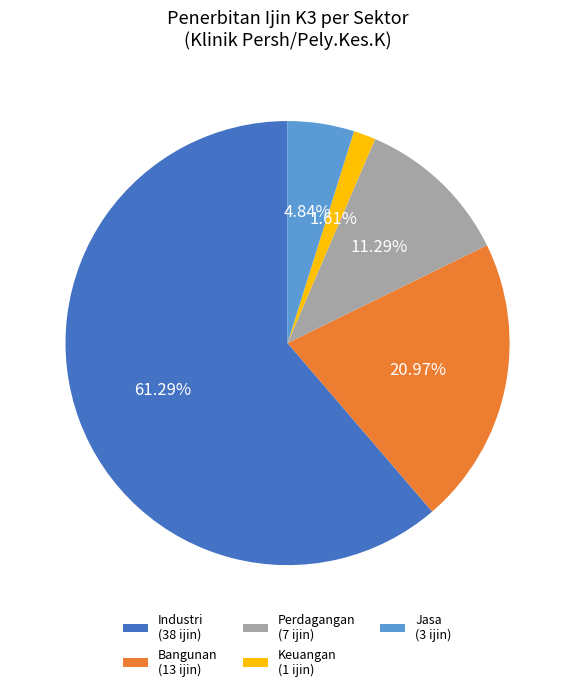

Approximately how many times larger is the value at Industri (38 ijin) compared to Jasa (3 ijin)?

12.7